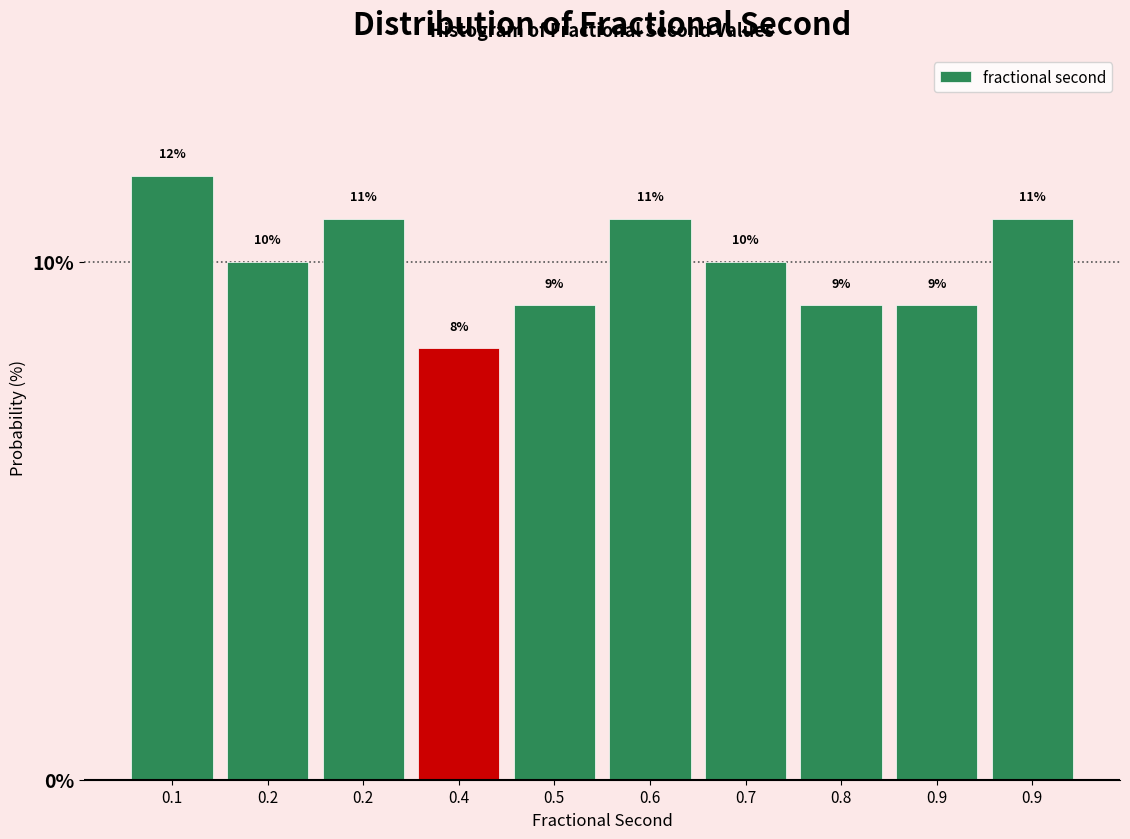

Are the bars horizontal?

No